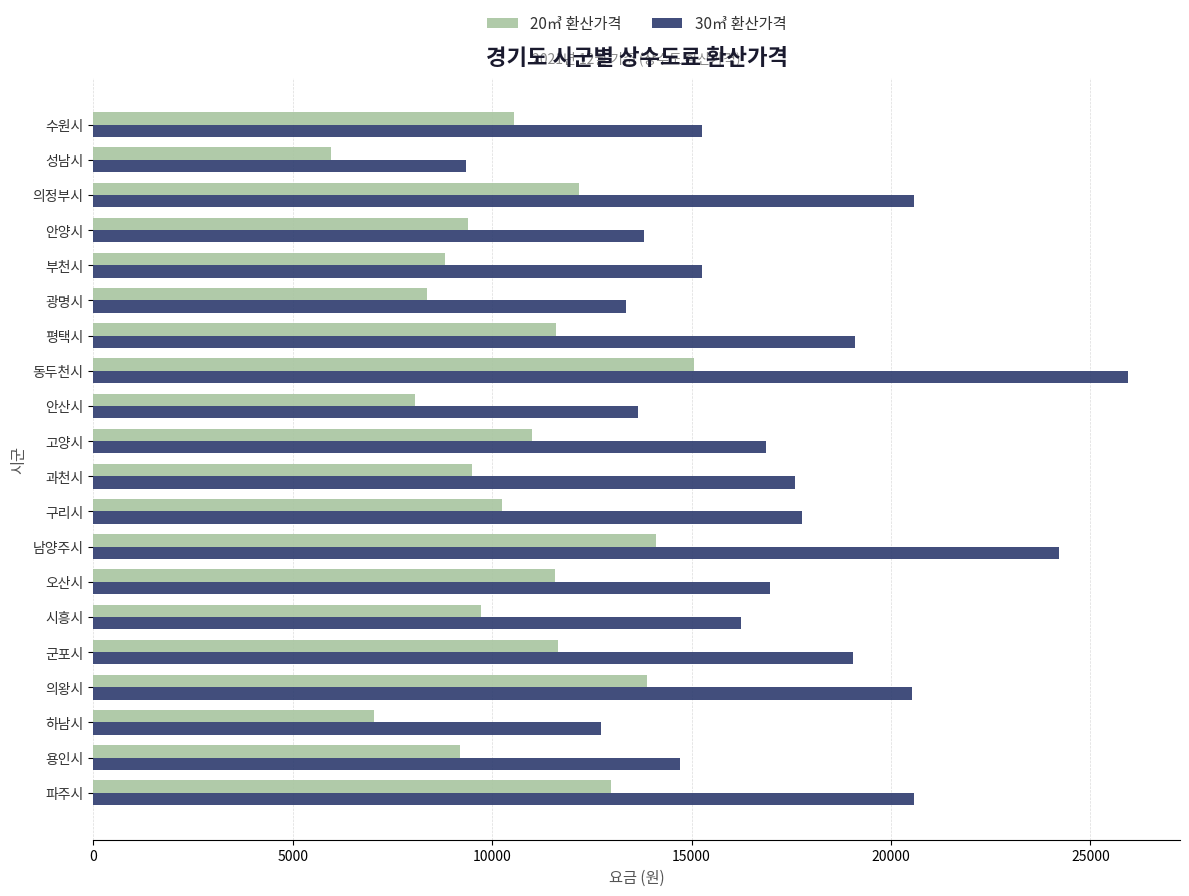

Is it true that 30㎥ 환산가격 equals 13670 at 안산시?

True